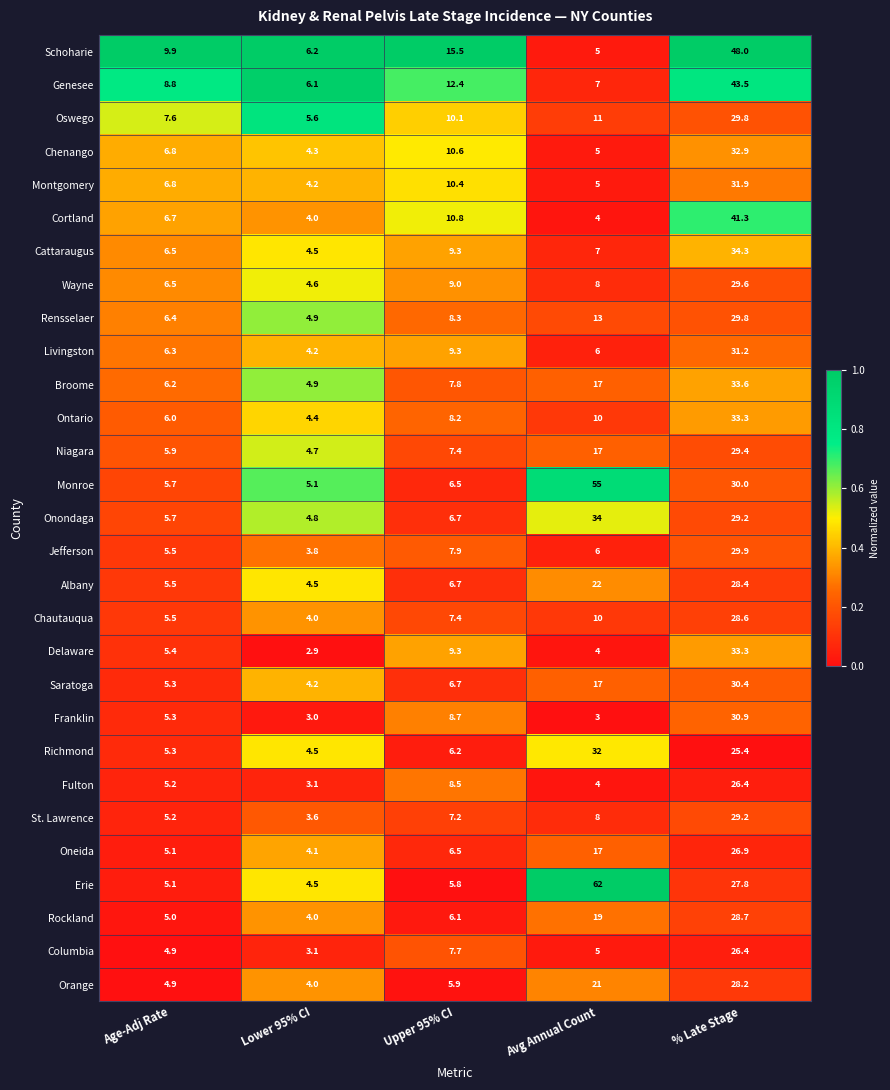

Is it true that Chautauqua equals 4.0 at Lower 95% CI?

True